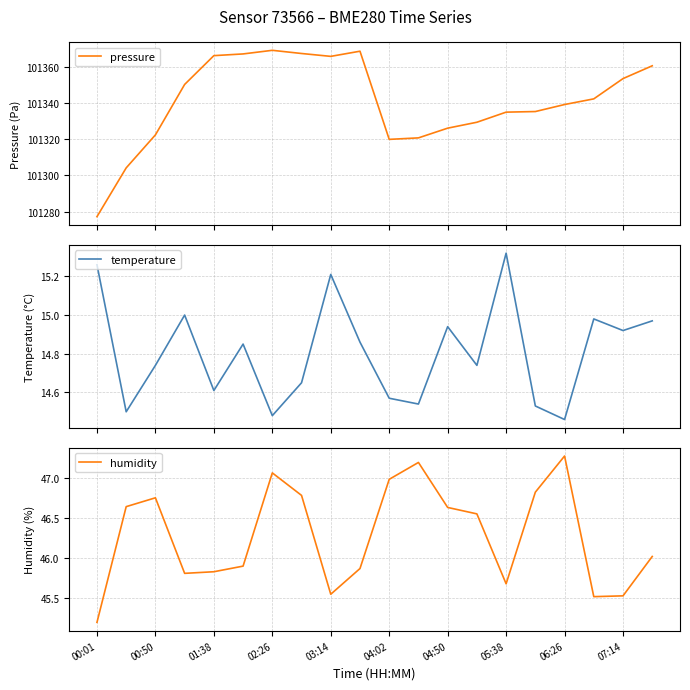

How many distinct data groups are displayed?

3